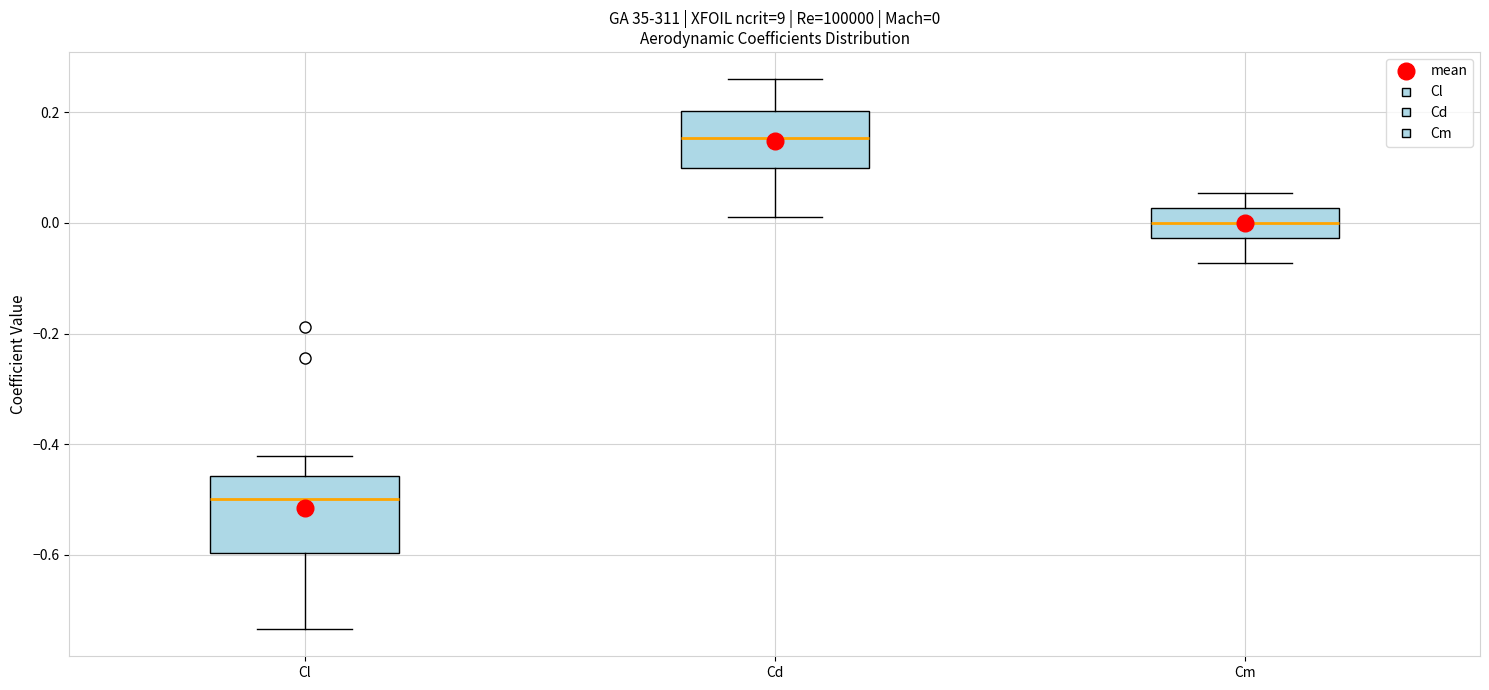

Which box's median line is the highest?

Cd